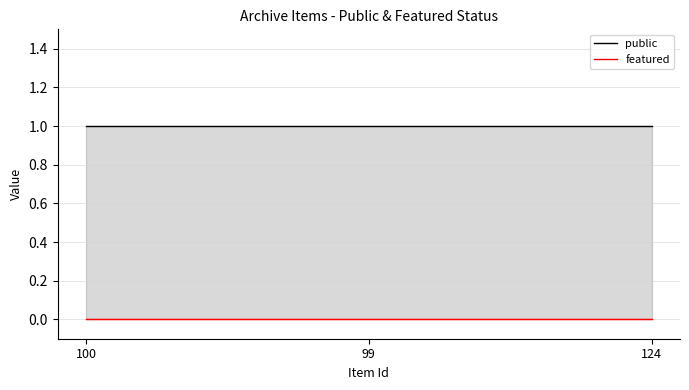

What is the difference between the highest and lowest values at 124?

1